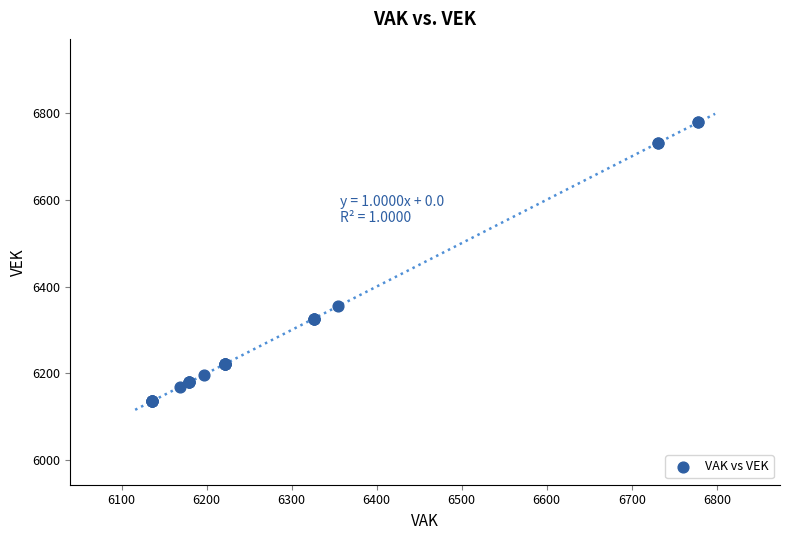

What Y value in the scatter plot is closest to 6457?

6355